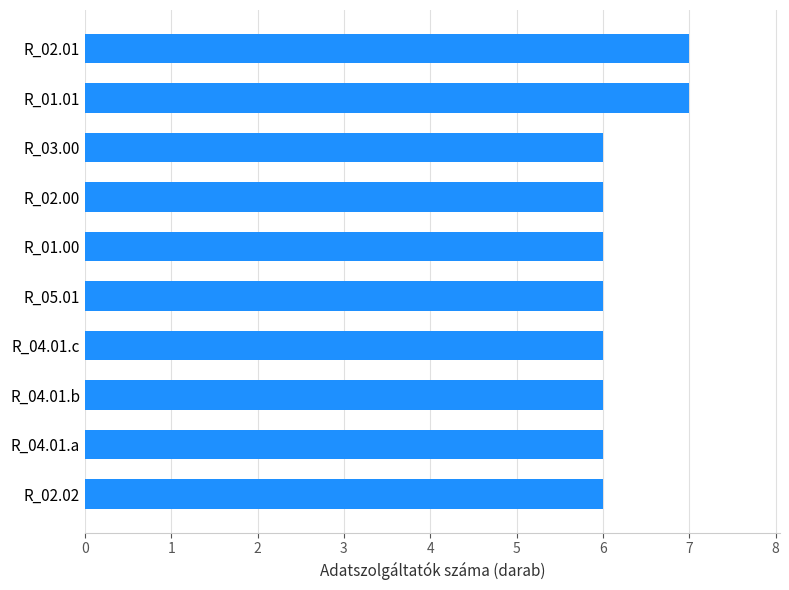

The value at R_02.00 is 8. True or false?

False